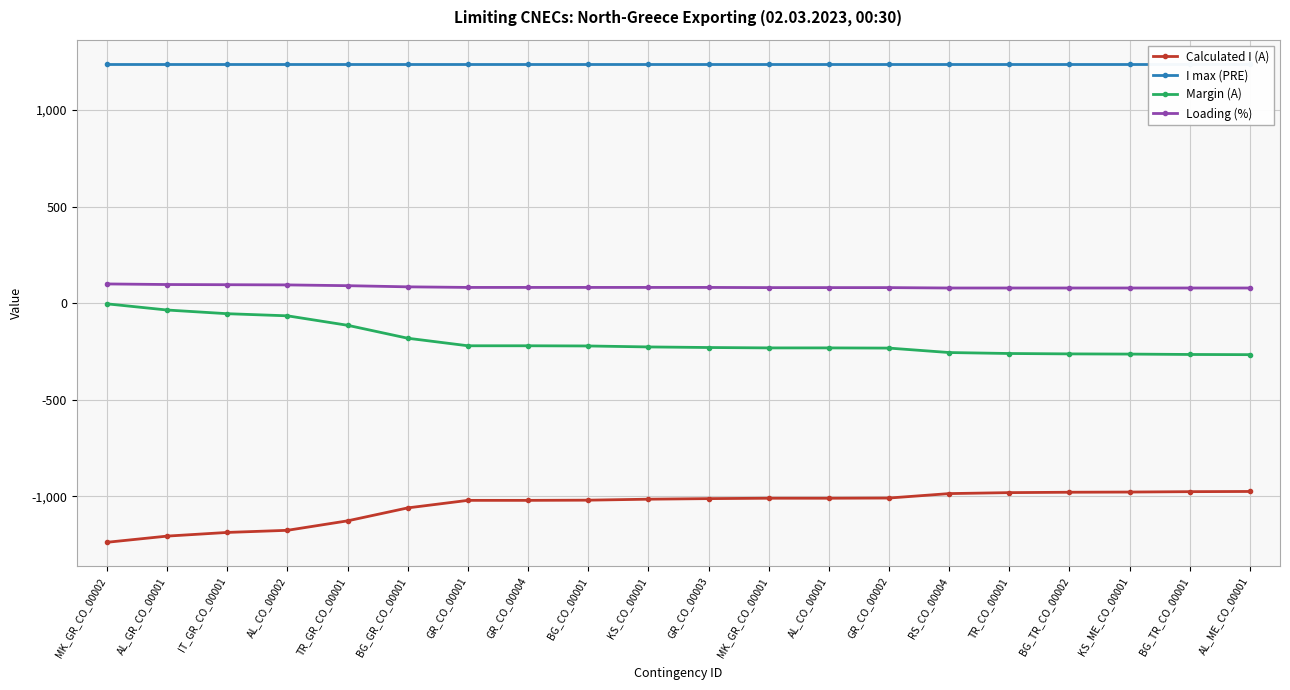

At which category does the chart reach its peak across all series?

MK_GR_CO_00002